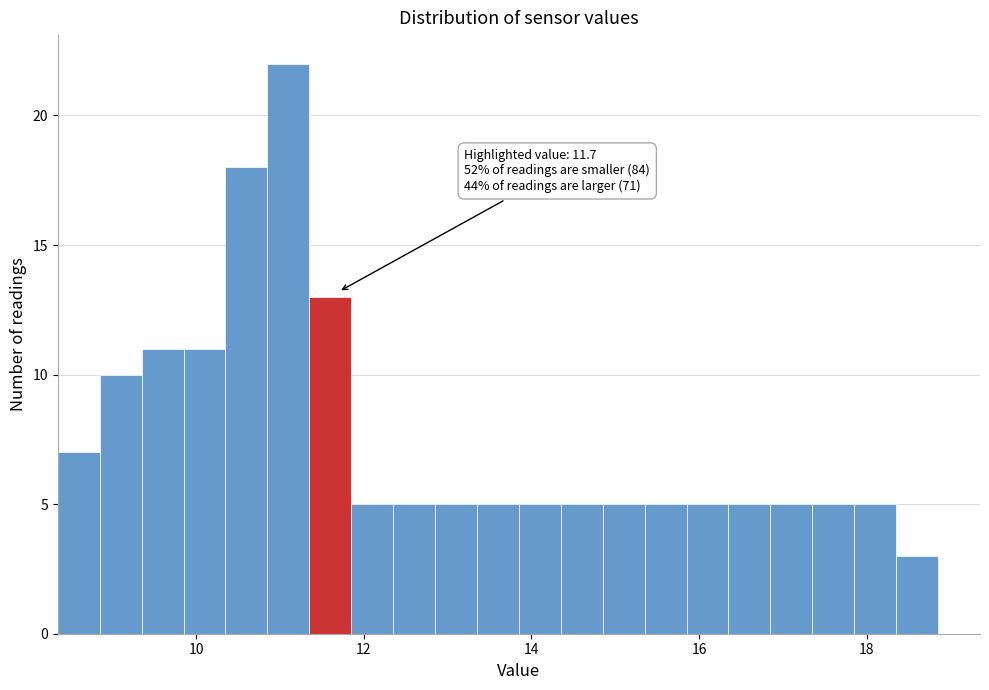

Around what value on the x-axis is the tallest bar? Give the approximate position of its centre, as read against the axis.

11.2